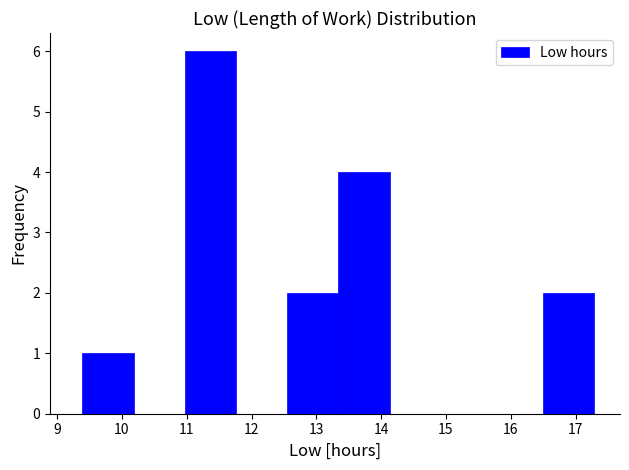

What is the height of the bar covering 13.34 to 14.13 on the x-axis? Neither the bar edges nor the heights are printed on the chart, so give them approximately, as read against the axes.

4